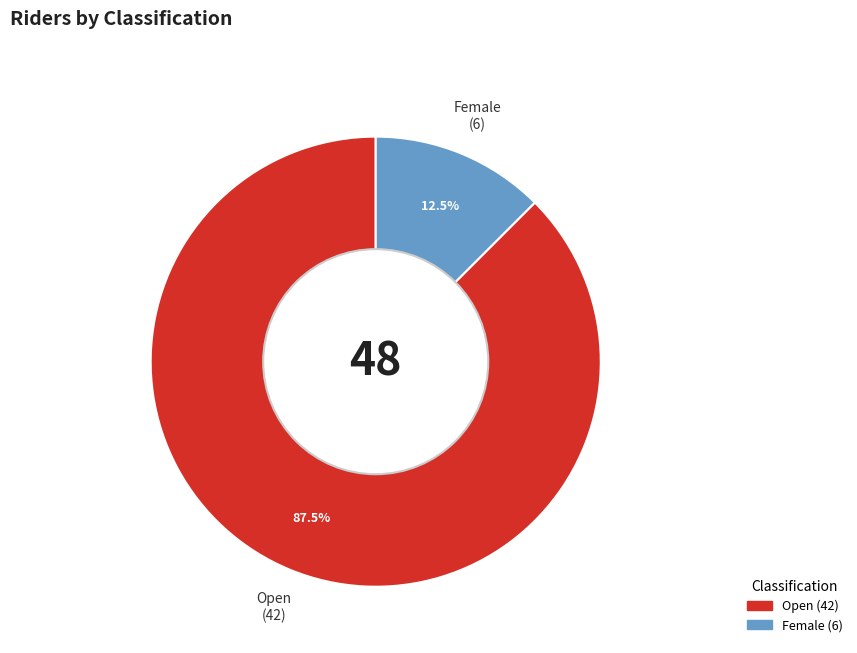

Which slice is the smallest?

Female